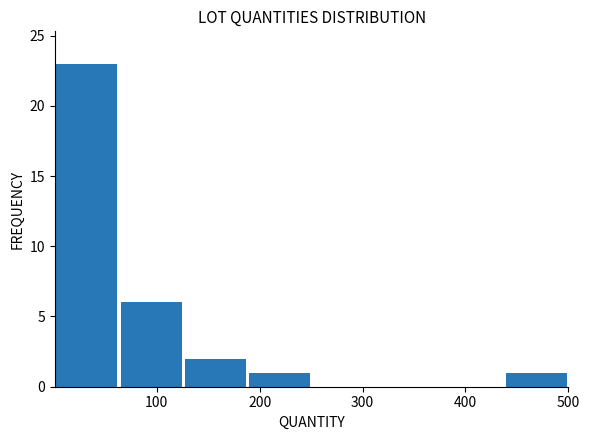

Reading left to right, transcribe this chart: for each bar, give the range it covers on the x-axis and its height. Neither the bar edges nor the heights are printed on the chart, so give them approximately, as read against the axes.

0 to 60: 23
60 to 130: 6
130 to 190: 2
190 to 250: 1
250 to 310: 0
310 to 380: 0
380 to 440: 0
440 to 500: 1